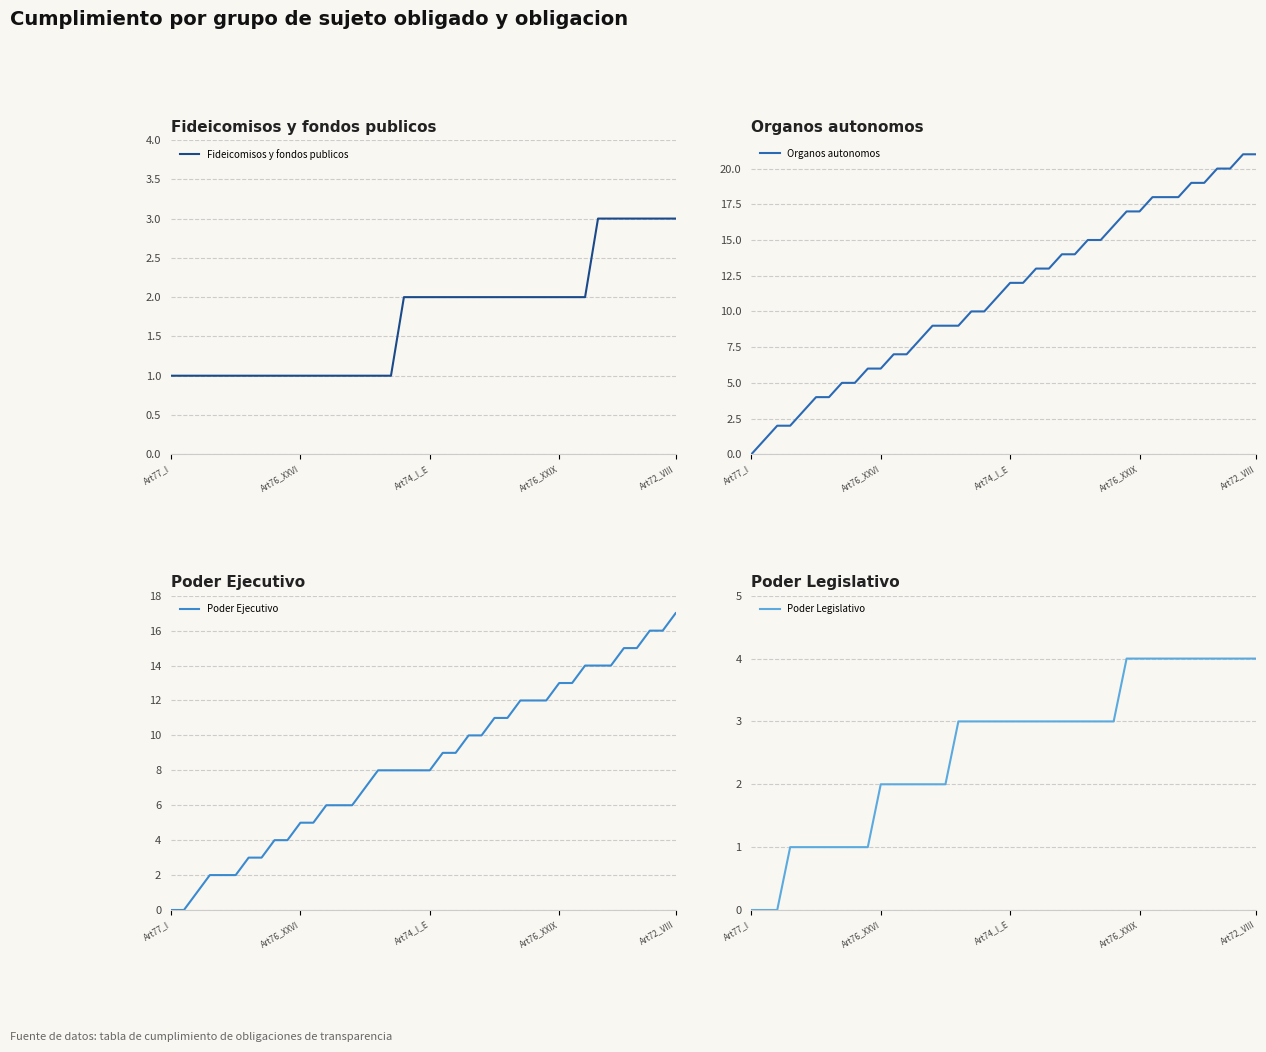

At 13, list the series in order from largest to smallest.

Organos autonomos, Poder Ejecutivo, Poder Legislativo, Fideicomisos y fondos publicos